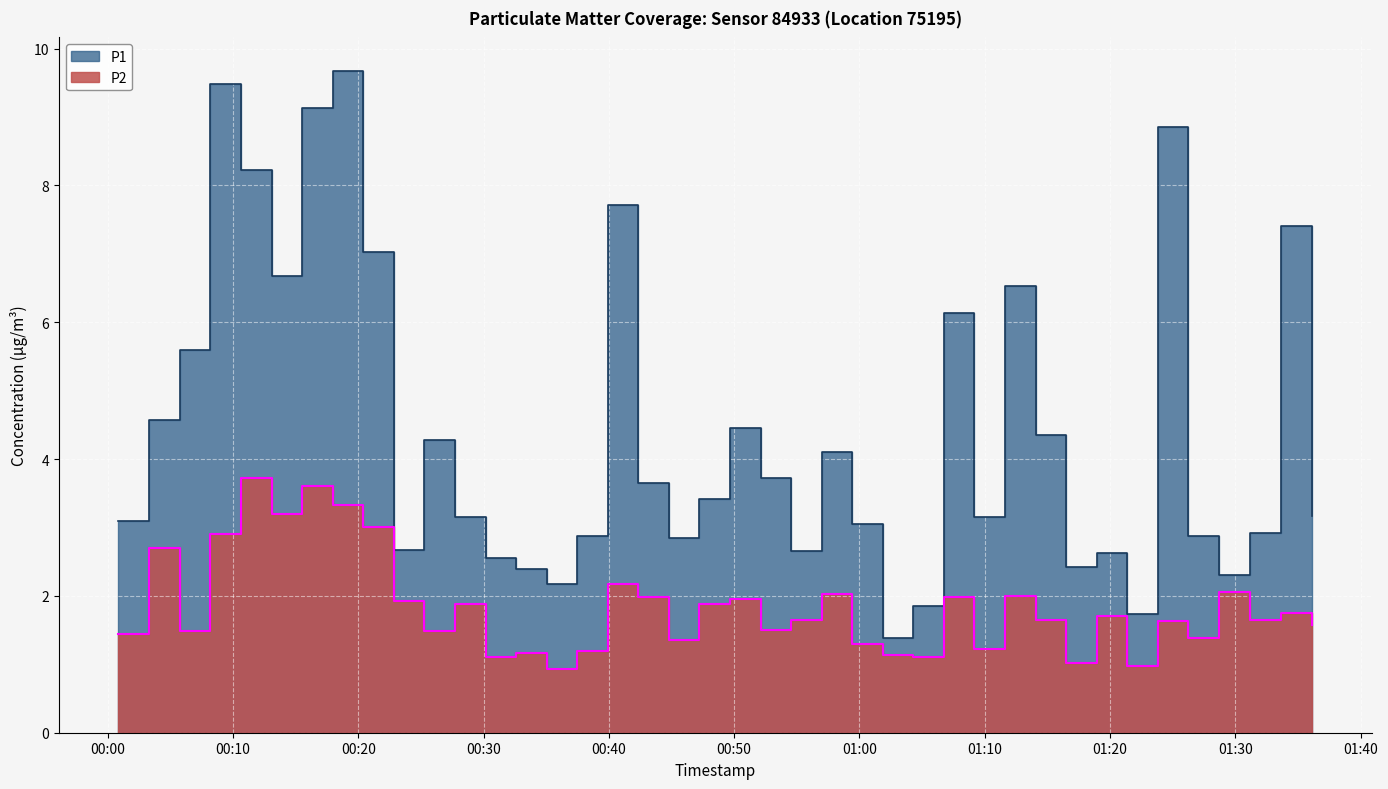

What is the total value across all series at 2024-01-15T00:54:33?

4.3